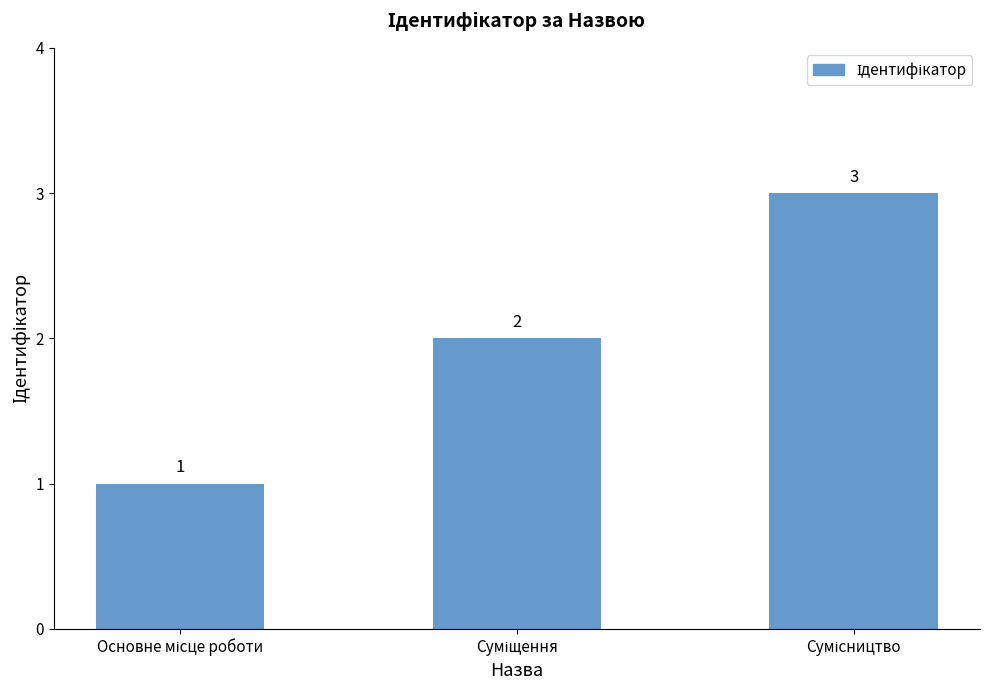

Count the values in the range 1 to 3.

3